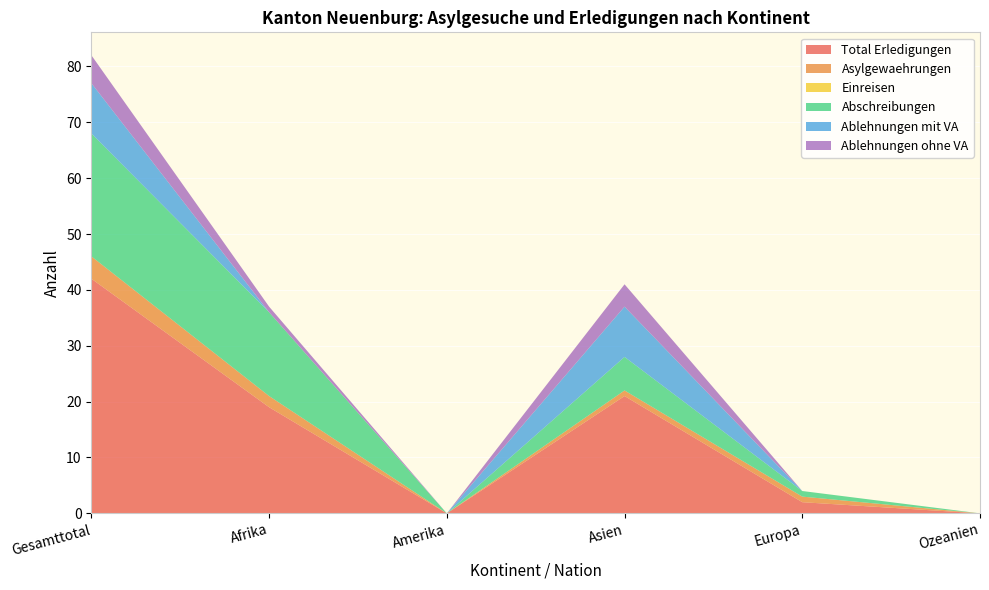

Reading right to left, extract all data points from this chart.

Total Erledigungen: 0	2	21	0	19	42
Asylgewaehrungen: 0	1	1	0	2	4
Einreisen: 0	0	0	0	0	0
Abschreibungen: 0	1	6	0	15	22
Ablehnungen mit VA: 0	0	9	0	0	9
Ablehnungen ohne VA: 0	0	4	0	1	5